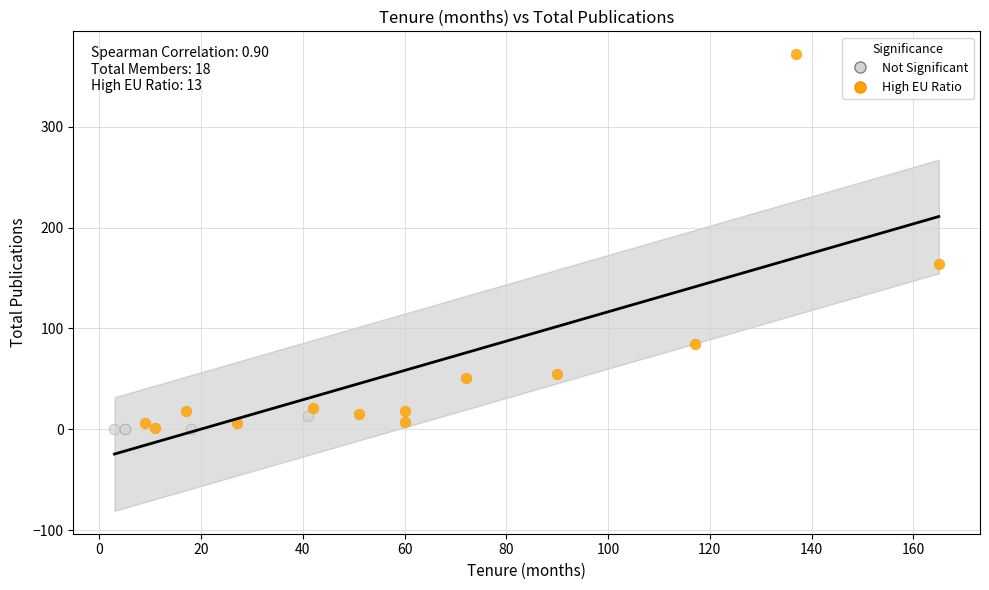

Which series has the largest Y range (max minus min)?

High EU Ratio